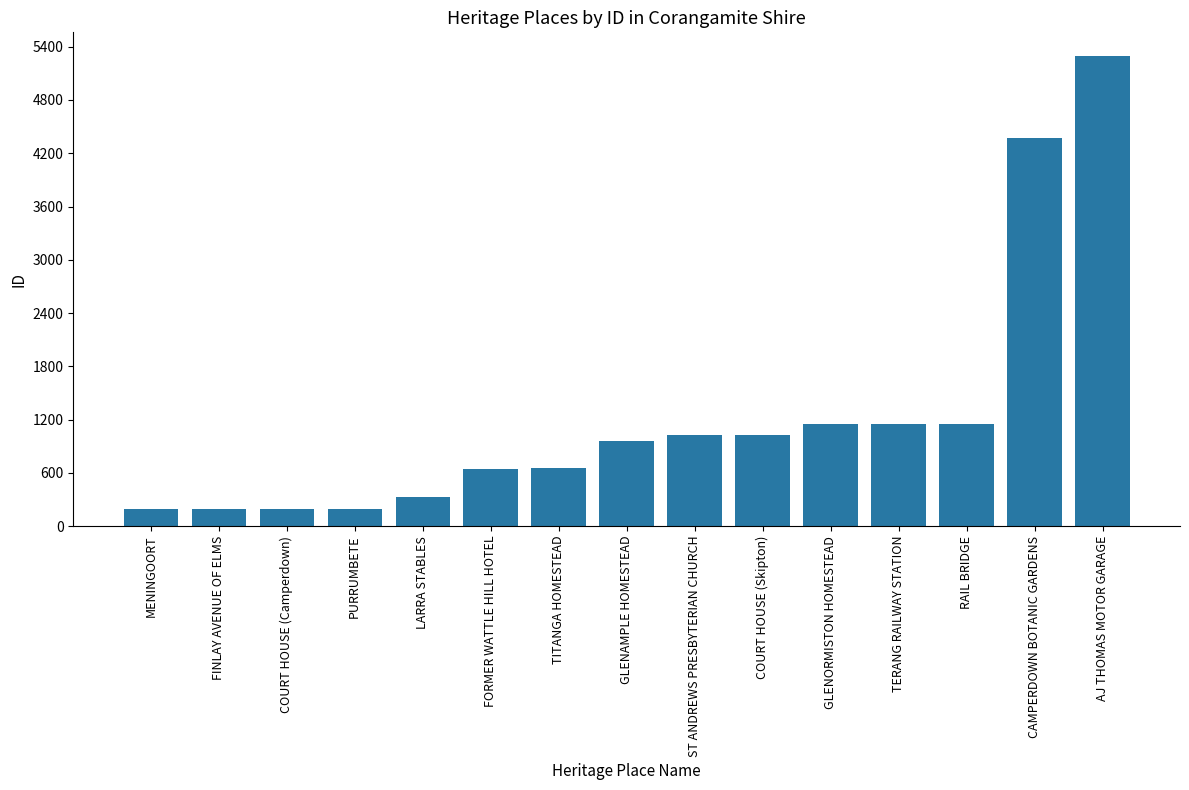

Which has a higher value, COURT HOUSE (Camperdown) or GLENORMISTON HOMESTEAD?

GLENORMISTON HOMESTEAD